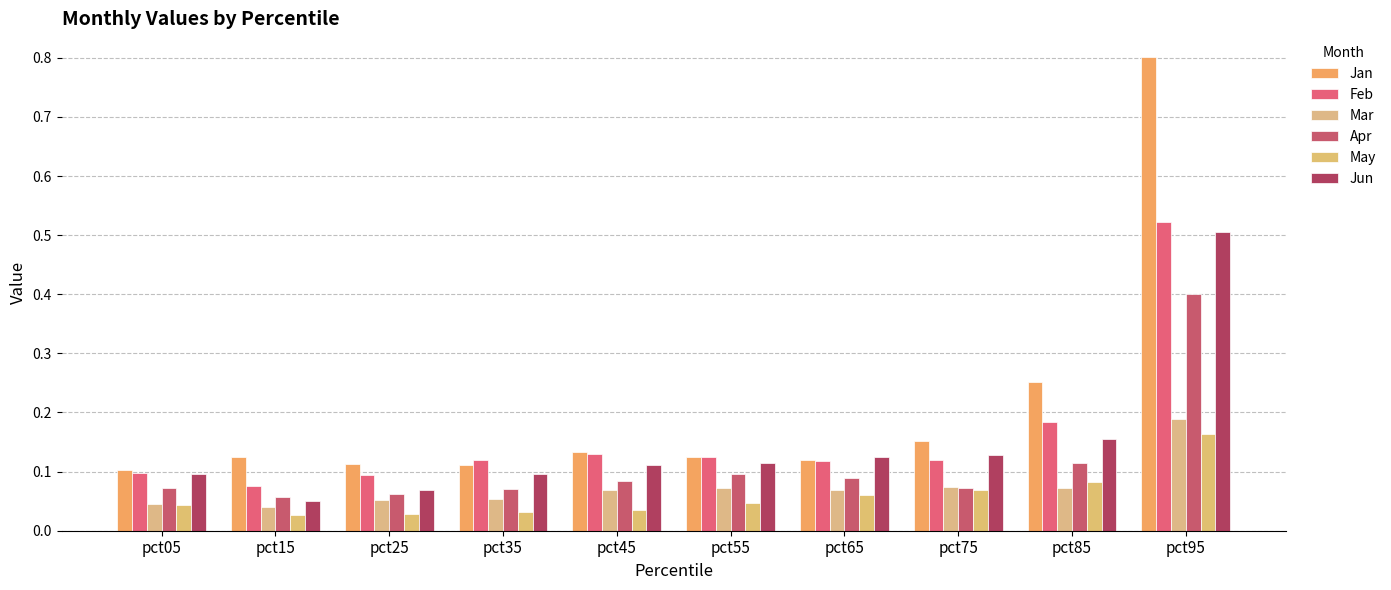

Does the chart contain stacked bars?

No